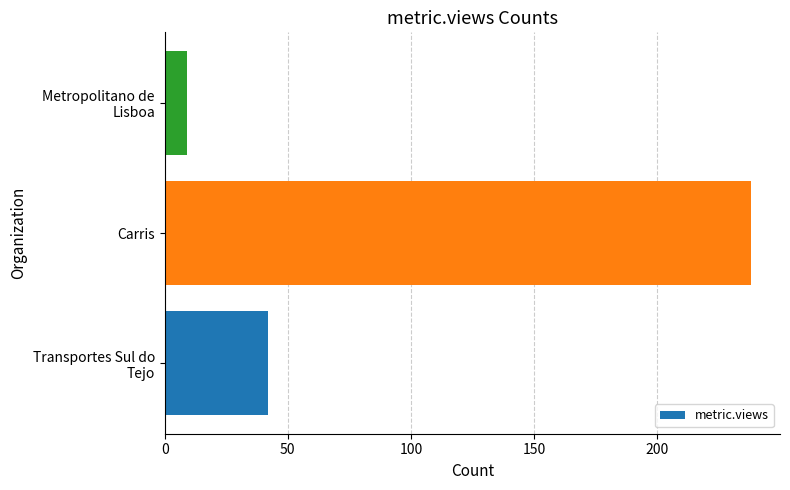

How many bars are there in total?

3